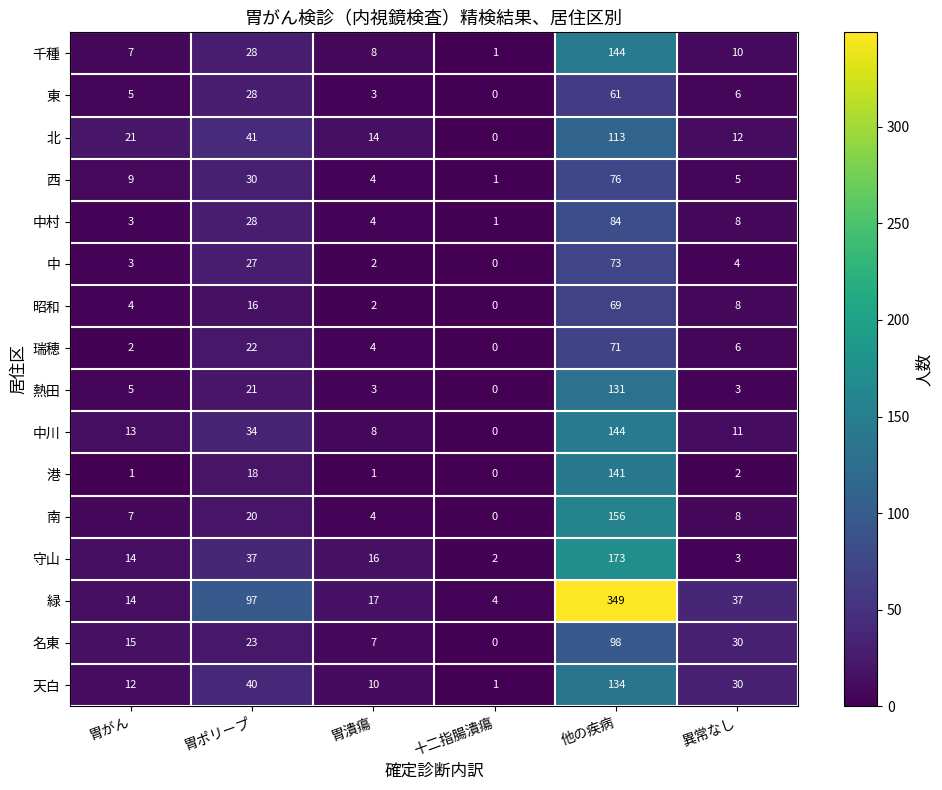

List the labels in order of 中村 value, smallest first.

十二指腸潰瘍, 胃がん, 胃潰瘍, 異常なし, 胃ポリープ, 他の疾病